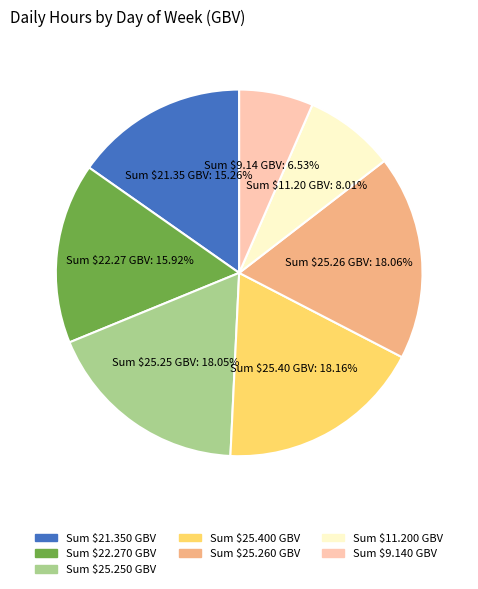

Does Sum $11.20 GBV account for over 50% of the chart?

No